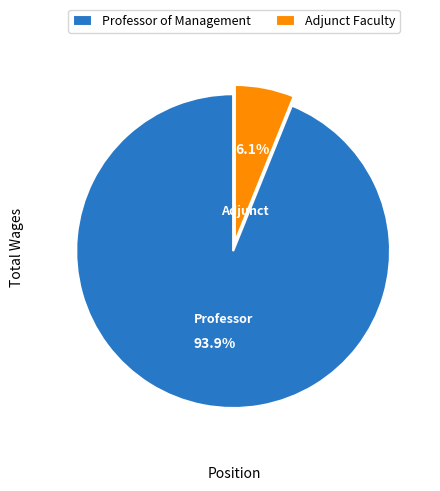

To the nearest percent, what percentage of the pie is Adjunct Faculty?

6%